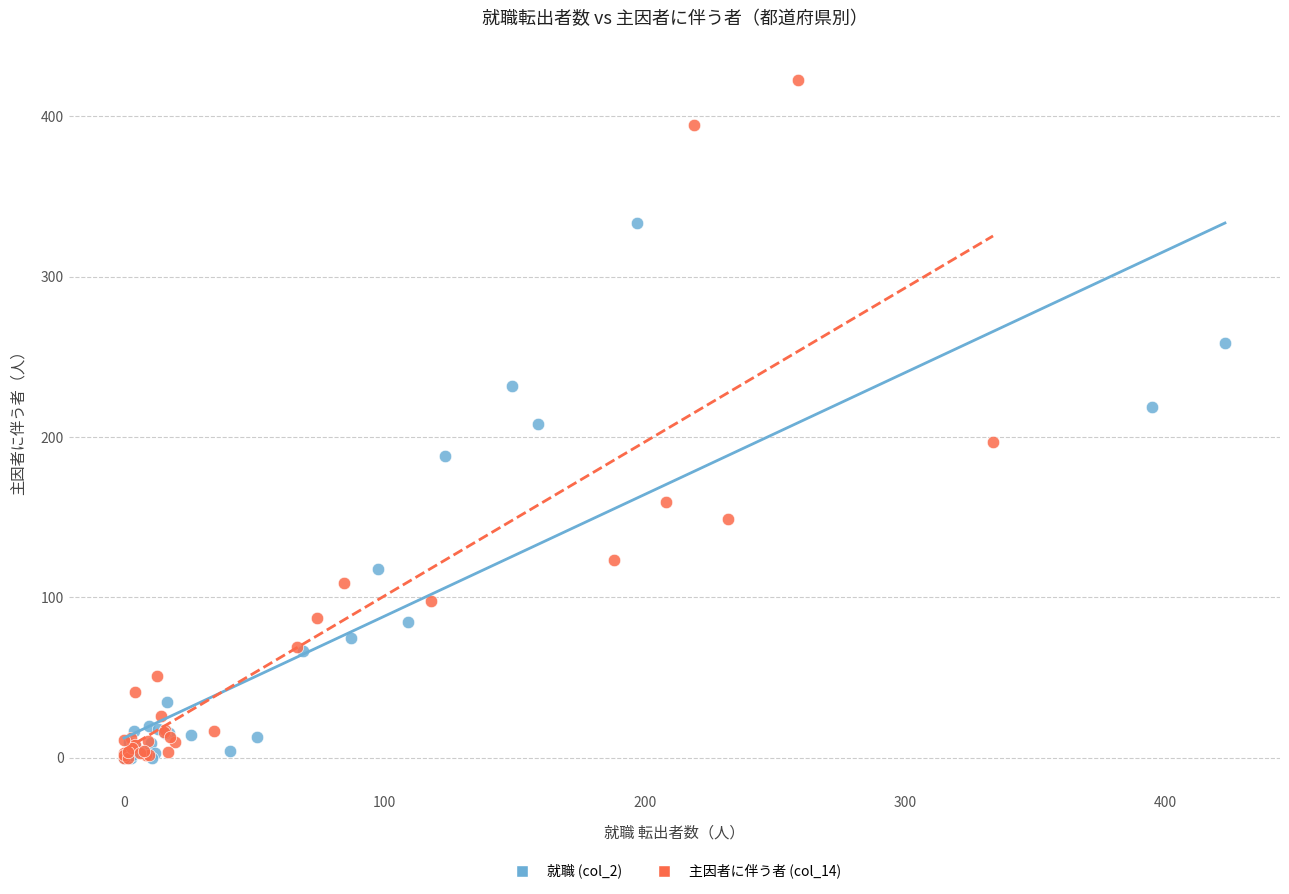

Which series has the largest Y range (max minus min)?

主因者に伴う者 (col_14)